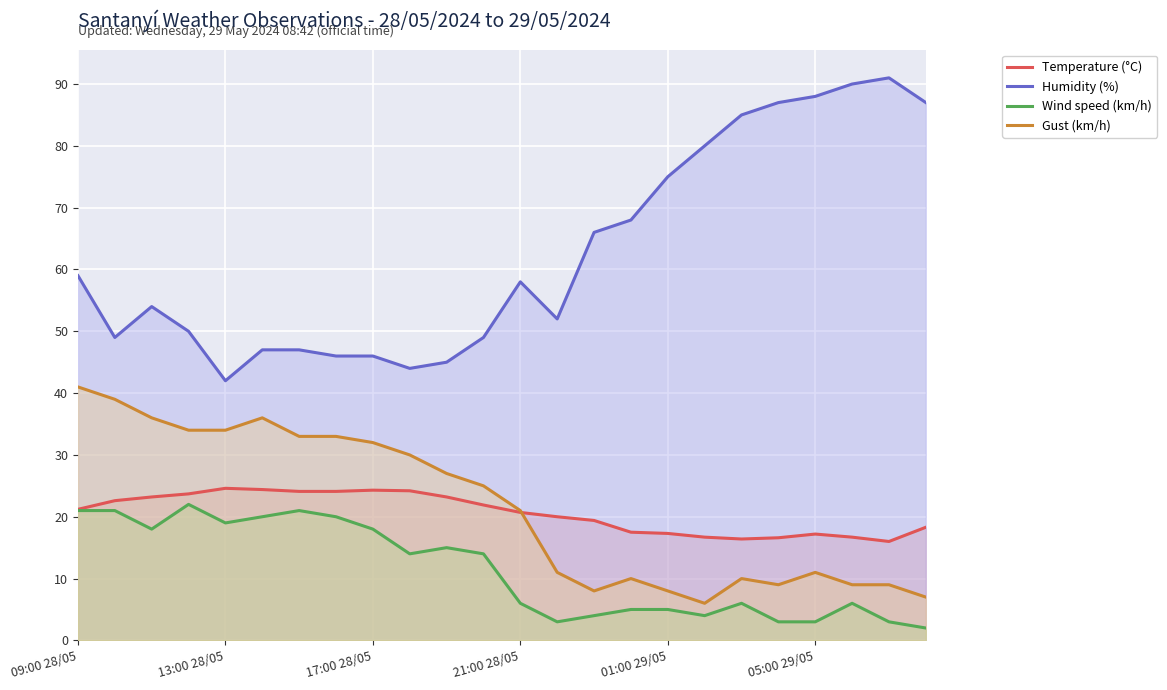

True or false: Humidity (%) and Gust (km/h) cross at least once.

False